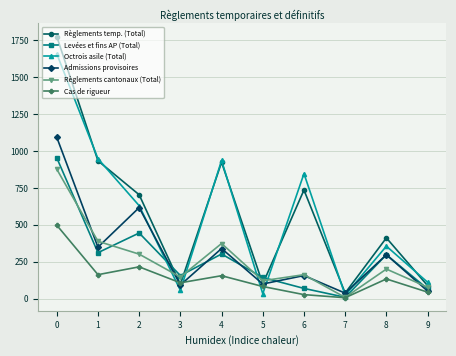

What is the sum of the Règlements cantonaux (Total) values at 3 and 7?

156